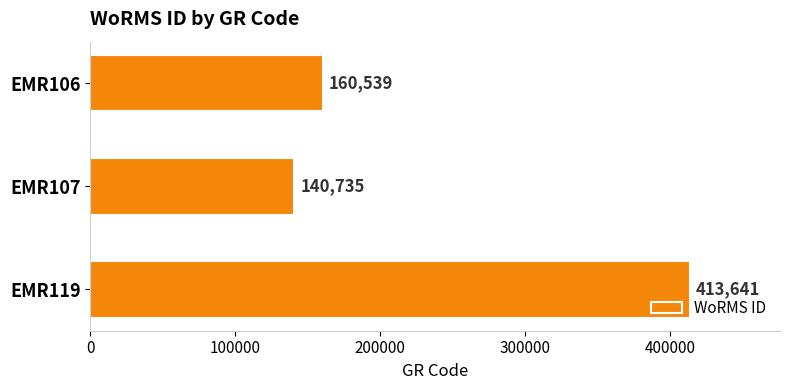

How many bars are there in total?

3